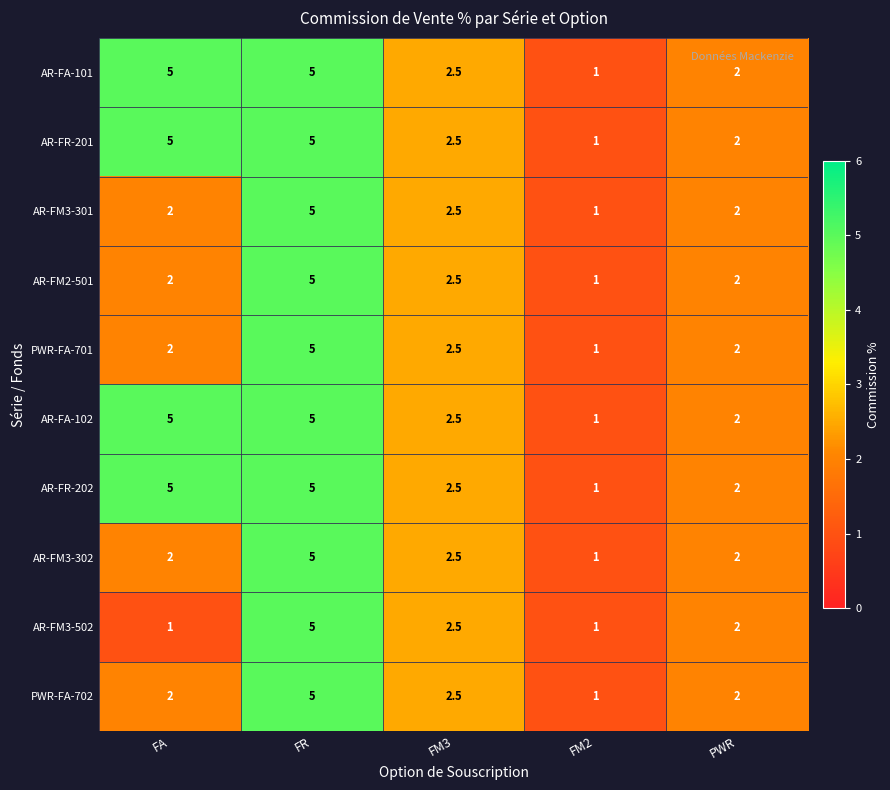

Where does the AR-FR-202 series first go above 2?

FA